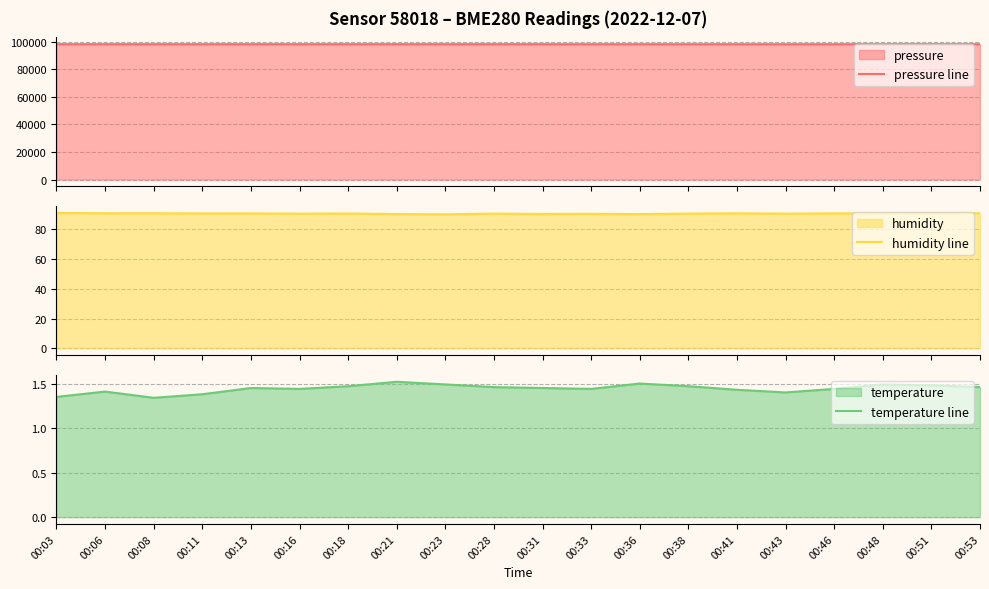

The value of temperature line at 00:38 is 1.5. True or false?

True